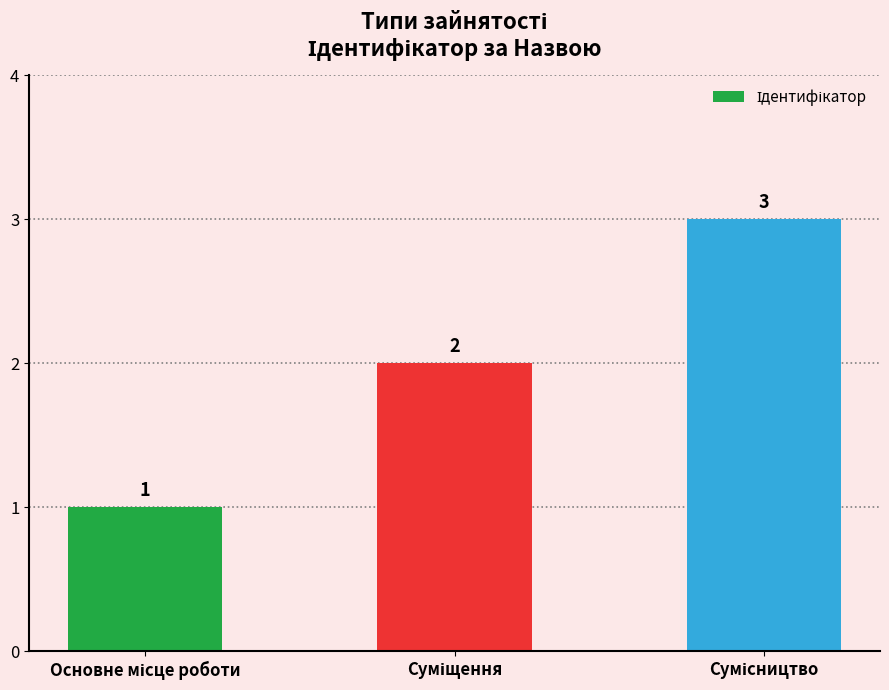

What is the greatest value displayed?

3